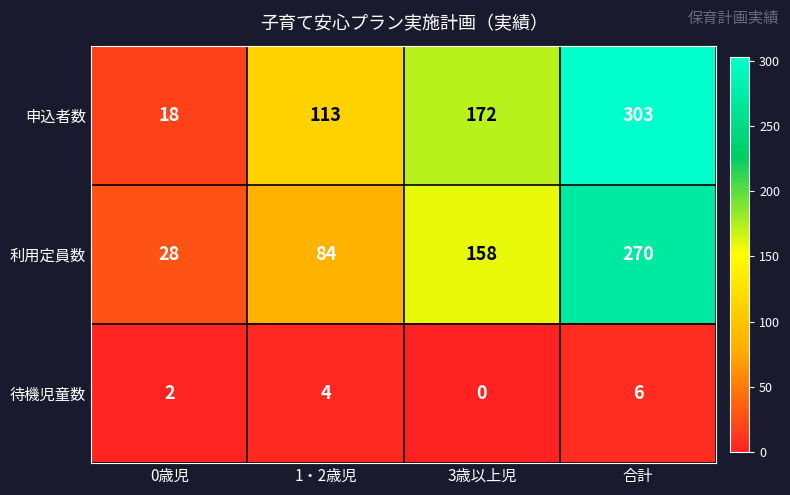

Which category has the lowest value across all series?

3歳以上児